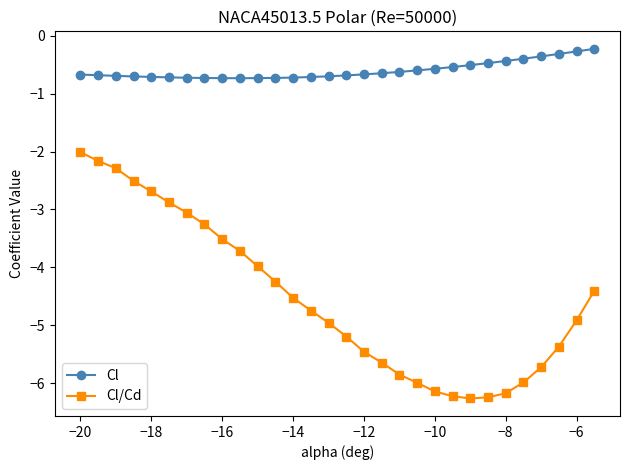

True or false: Cl and Cl/Cd cross at least once.

False